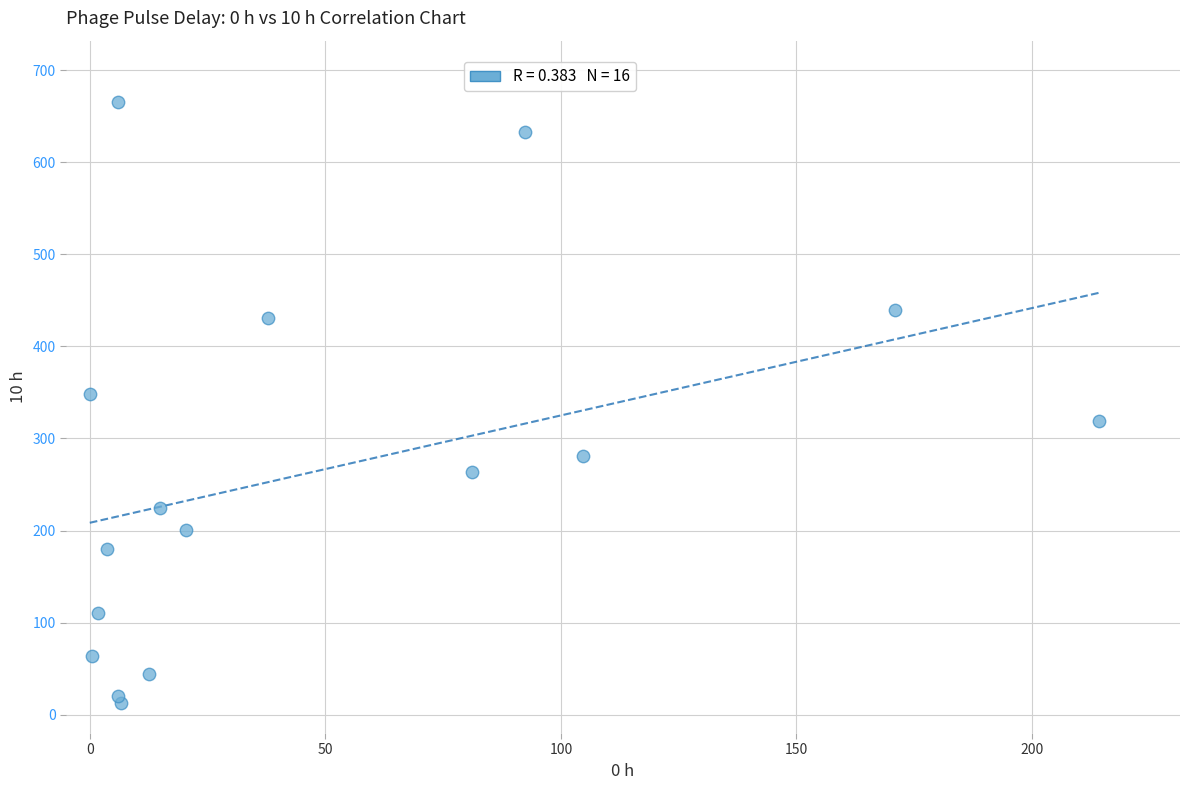

What is the range of X values (max minus min)?

214.3